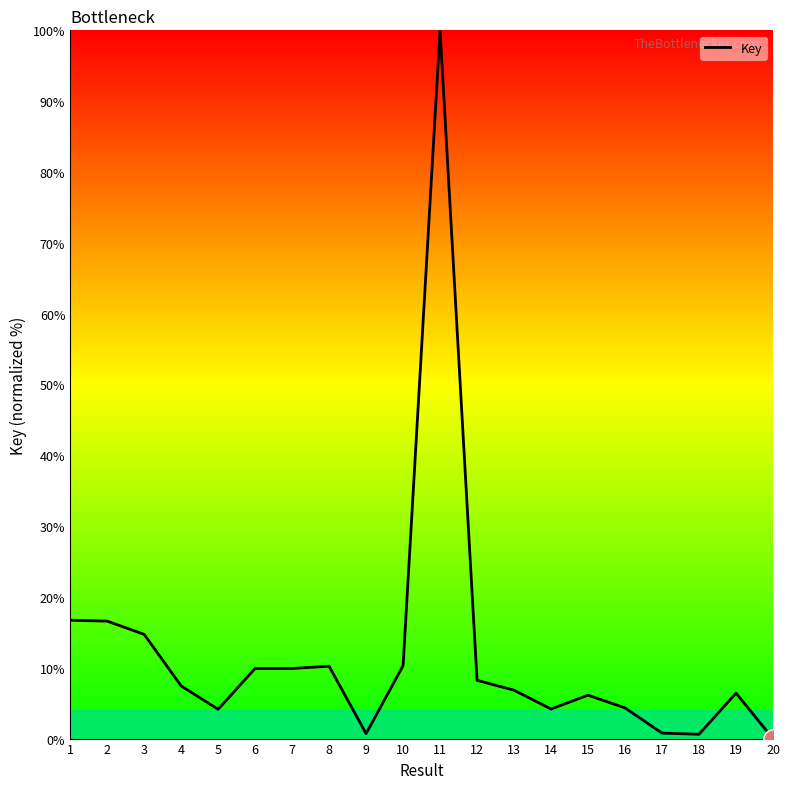

What is the difference between the values at 10 and 13?

3.5